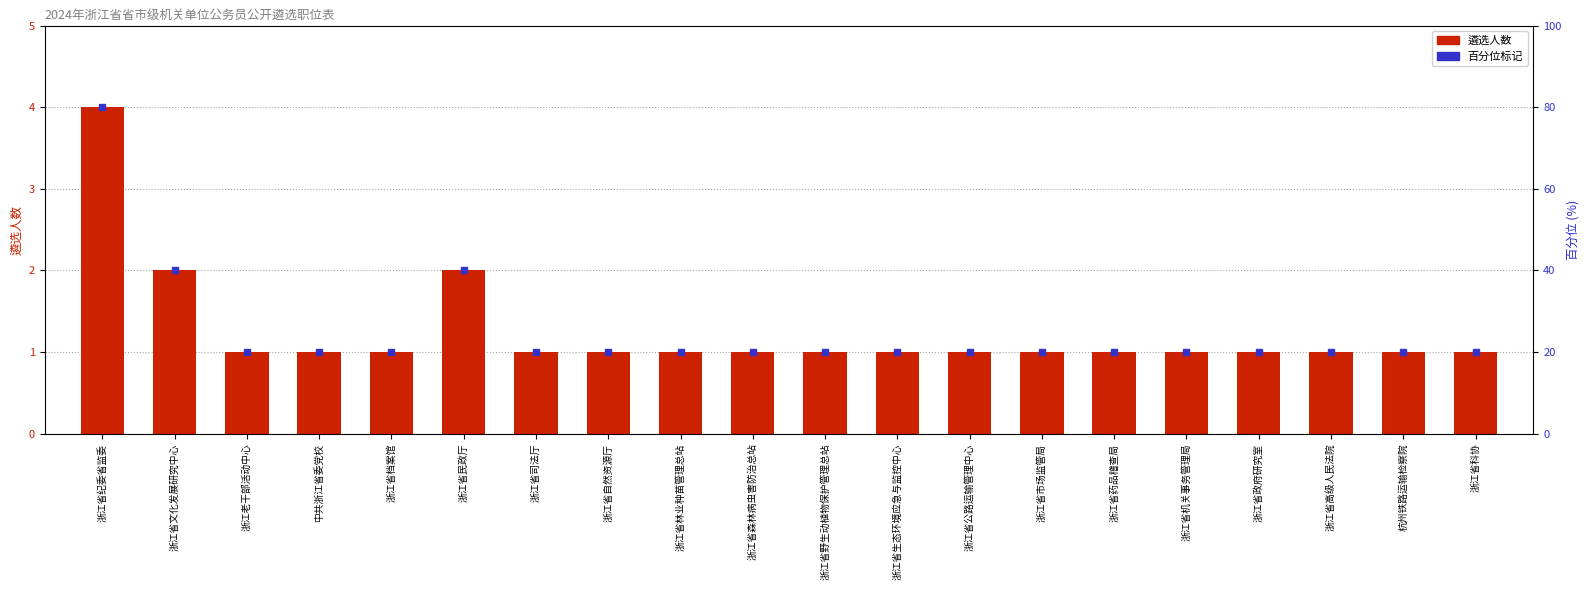

Does the chart contain stacked bars?

No